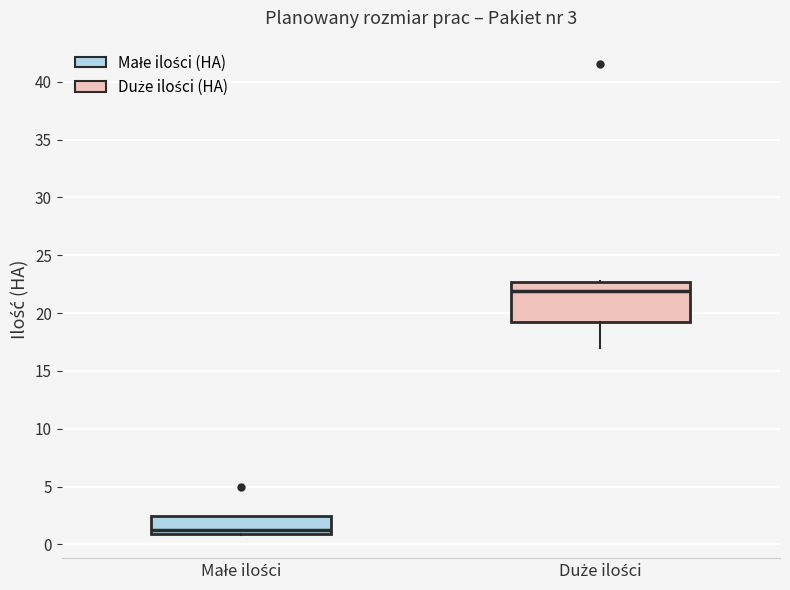

Which box is the tallest, from its lower edge to its upper edge?

Duże ilości